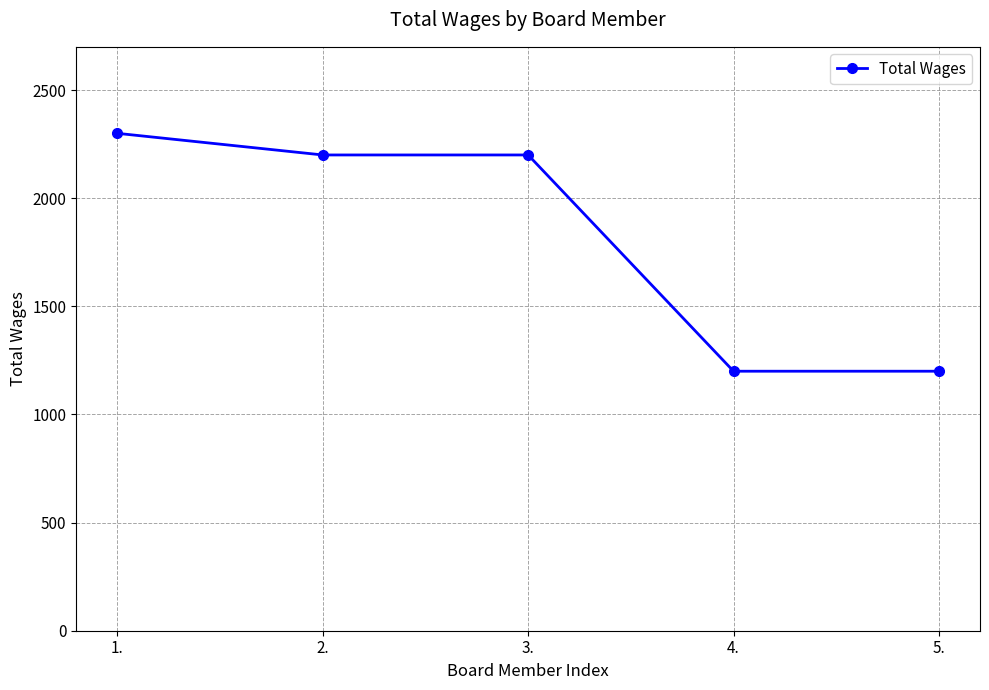

What is the smallest value displayed?

1200